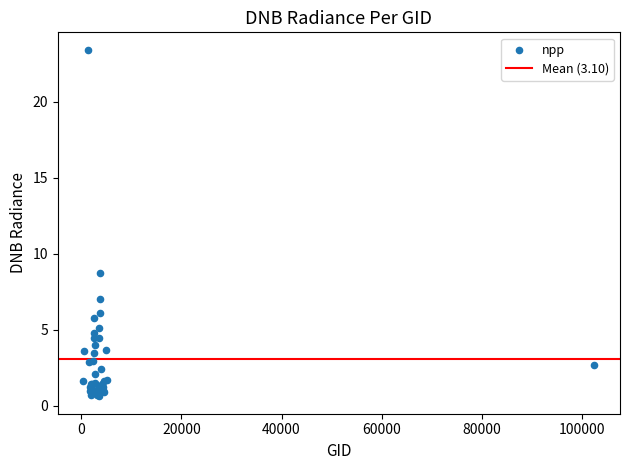

What Y value in the scatter plot is closest to 12?

8.7